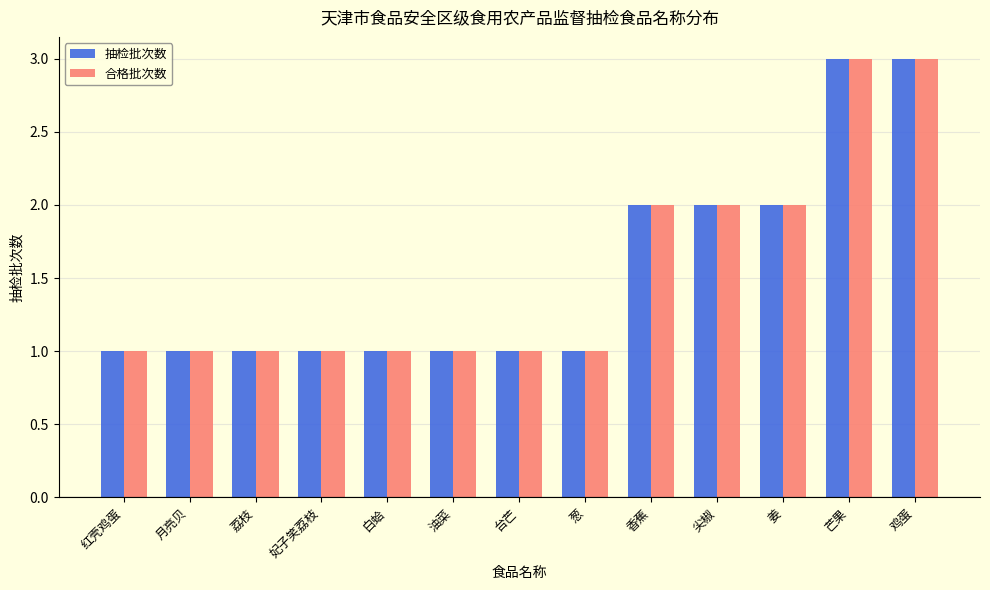

The value of 合格批次数 at 尖椒 is 2. True or false?

True